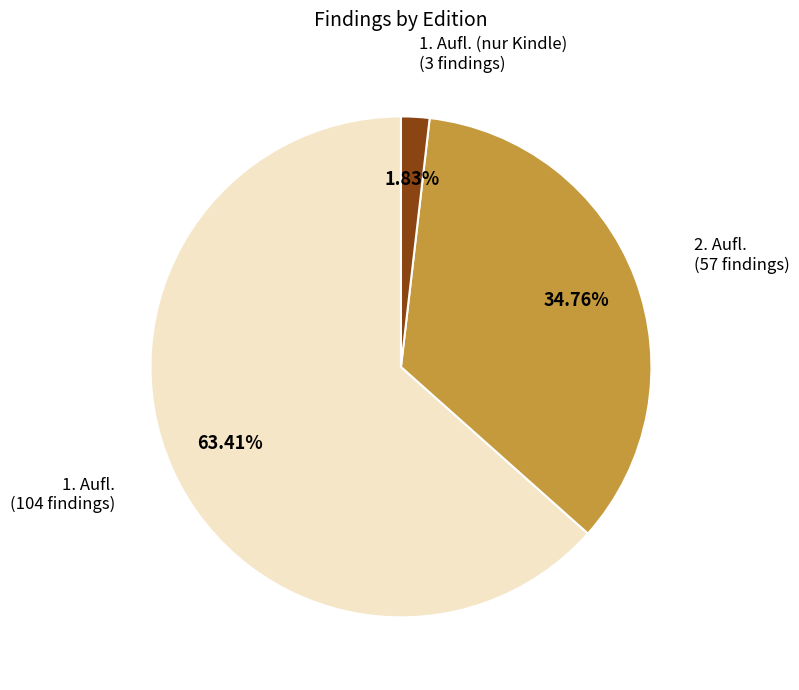

Rank the categories by value from highest to lowest.

1. Aufl., 2. Aufl., 1. Aufl. (nur Kindle)